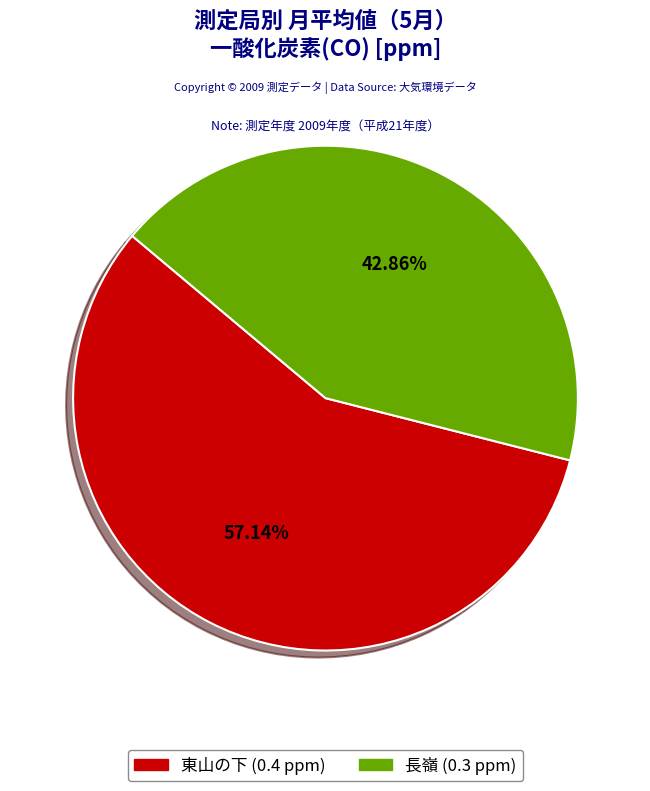

Is it true that 長嶺 is 30% of the pie?

False